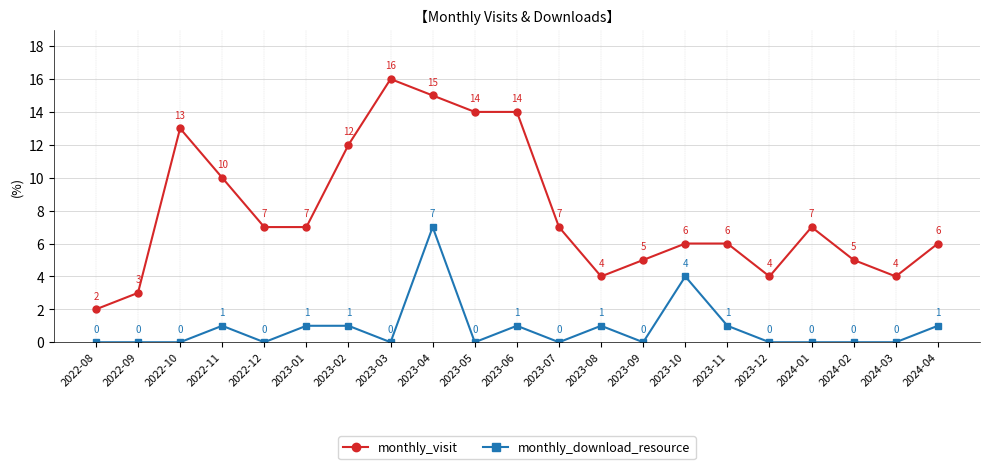

Is the value of monthly_visit at 2023-06 greater than the value of monthly_download_resource at 2023-09?

Yes